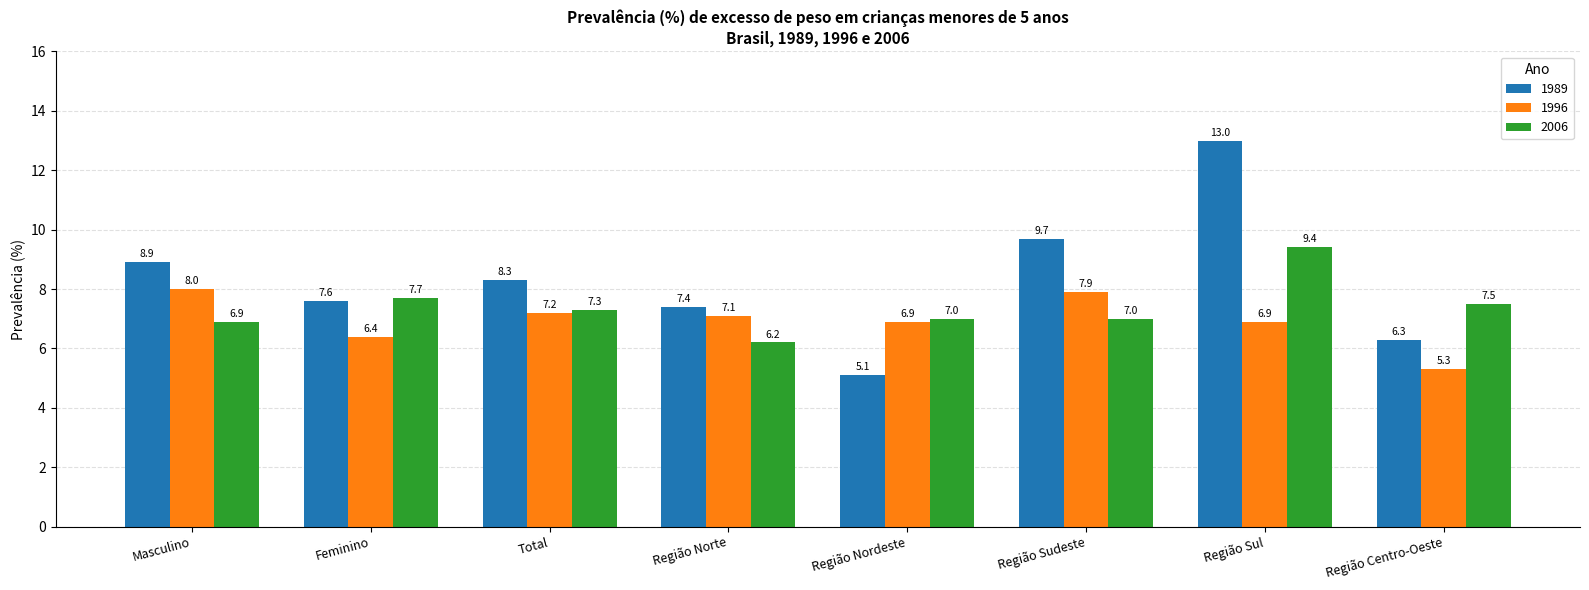

What is the difference between the 1996 values at Região Centro-Oeste and Total?

1.9